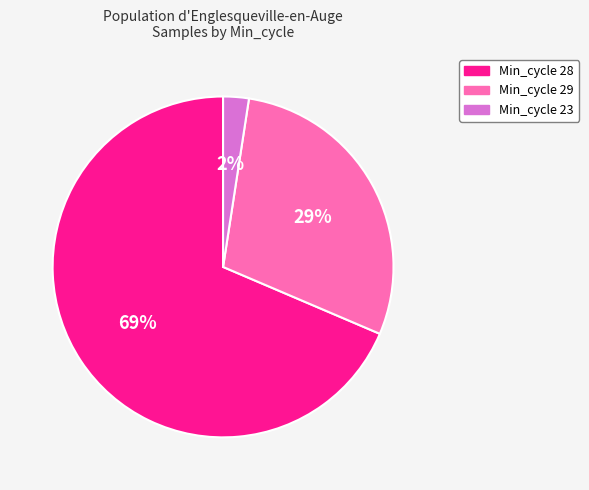

To the nearest percent, what is the average slice percentage?

33%